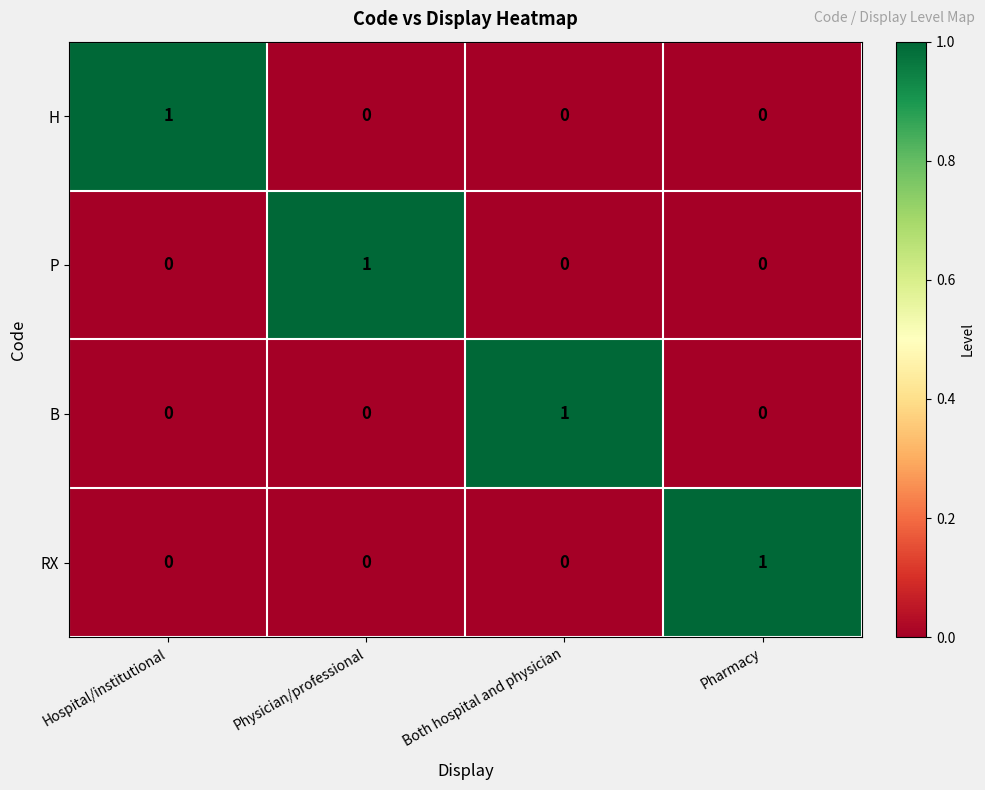

Which category has the highest value in the B series?

Both hospital and physician